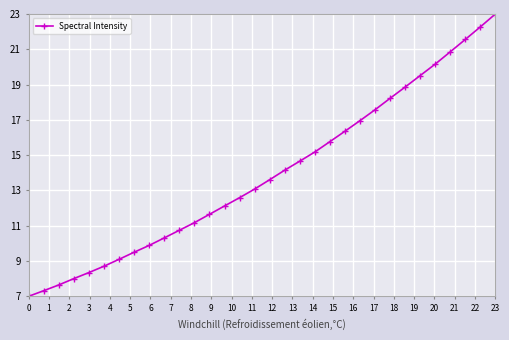

How many data points does each series have?

32